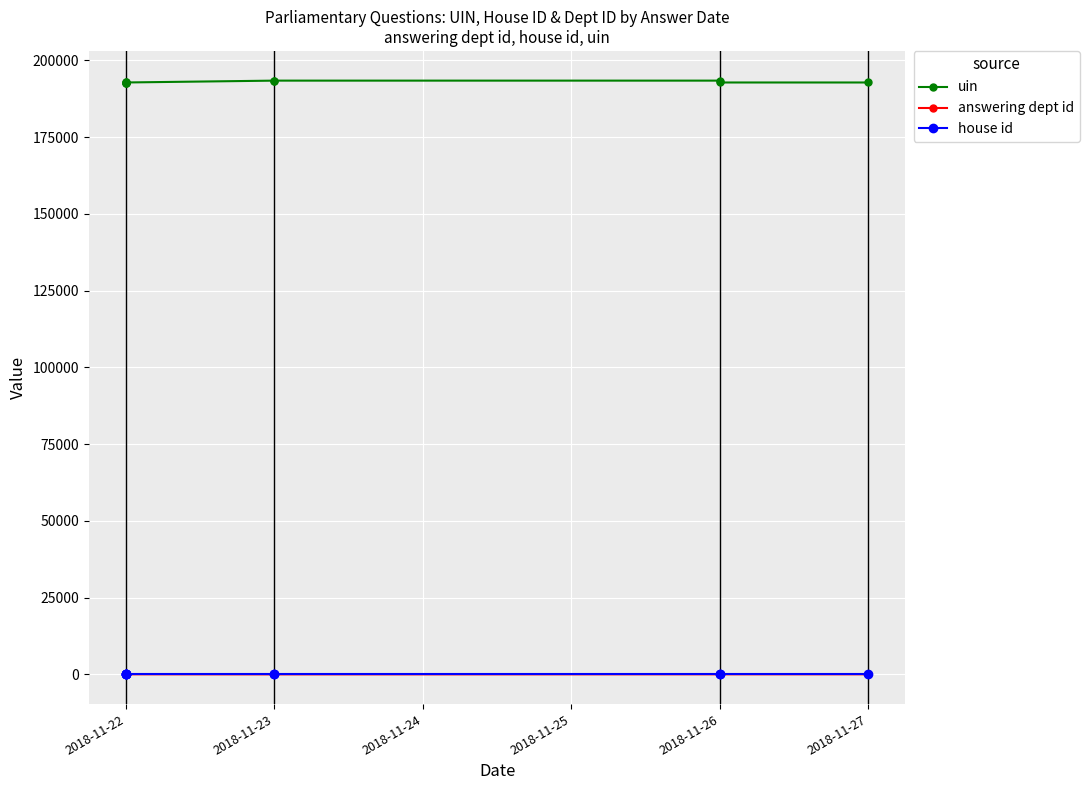

Is it true that house id equals 1 at 2018-11-22?

False